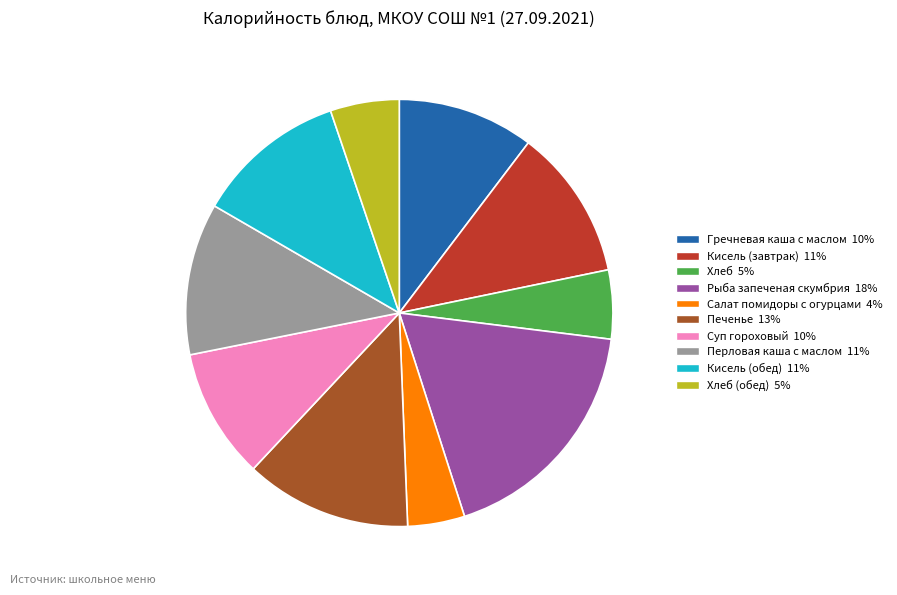

Does any single category account for the majority?

No